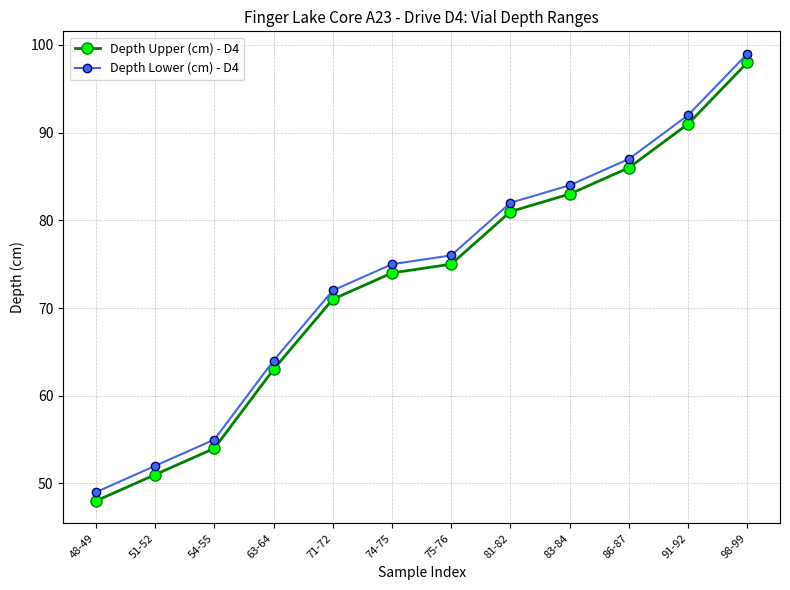

Which category has the highest value in the Depth Upper (cm) - D4 series?

98-99